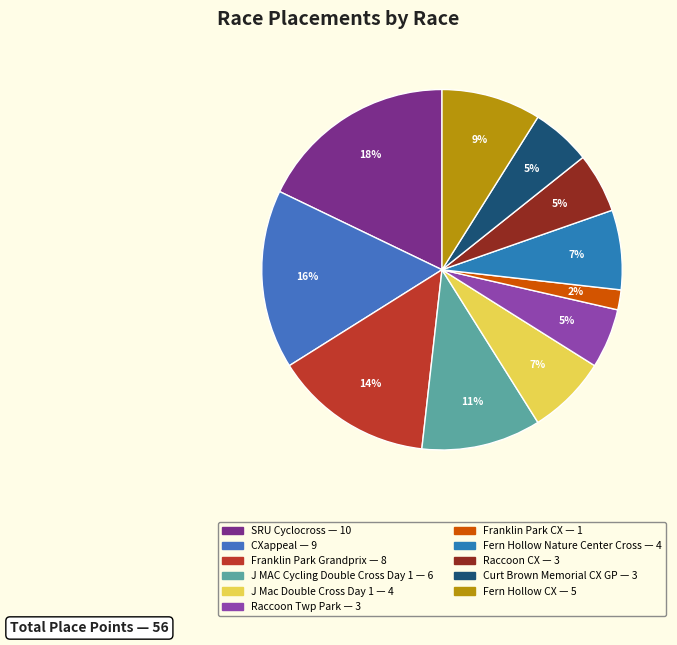

What percentage is NOT represented by J Mac Double Cross Day 1?

92.9%